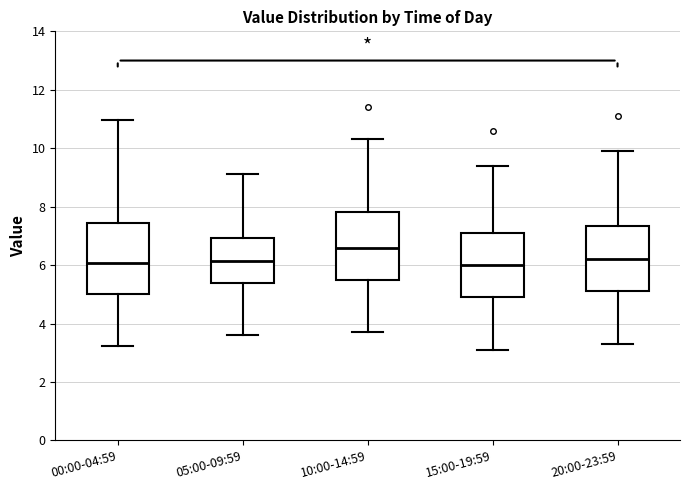

Reading left to right, transcribe this box plot: for each box, give where its median line is, the range the box spans, and where its two whiskers end, as read against the y-axis. The values are not printed on the chart, so give them approximately, as read against the axis.

00:00-04:59: median 6.0, box 5.0 to 7.4, whiskers 3.2 to 11.0
05:00-09:59: median 6.2, box 5.4 to 7.0, whiskers 3.6 to 9.2
10:00-14:59: median 6.6, box 5.6 to 7.8, whiskers 3.8 to 10.4
15:00-19:59: median 6.0, box 5.0 to 7.2, whiskers 3.2 to 9.4
20:00-23:59: median 6.2, box 5.2 to 7.4, whiskers 3.4 to 10.0